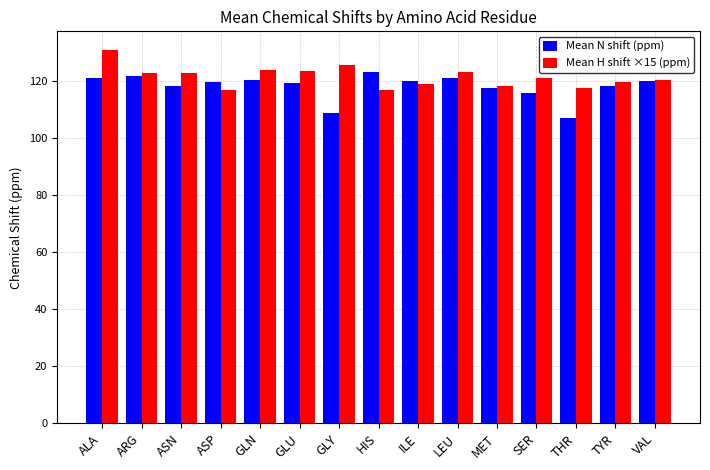

What is the spread (max minus min) of values at TYR?

1.2